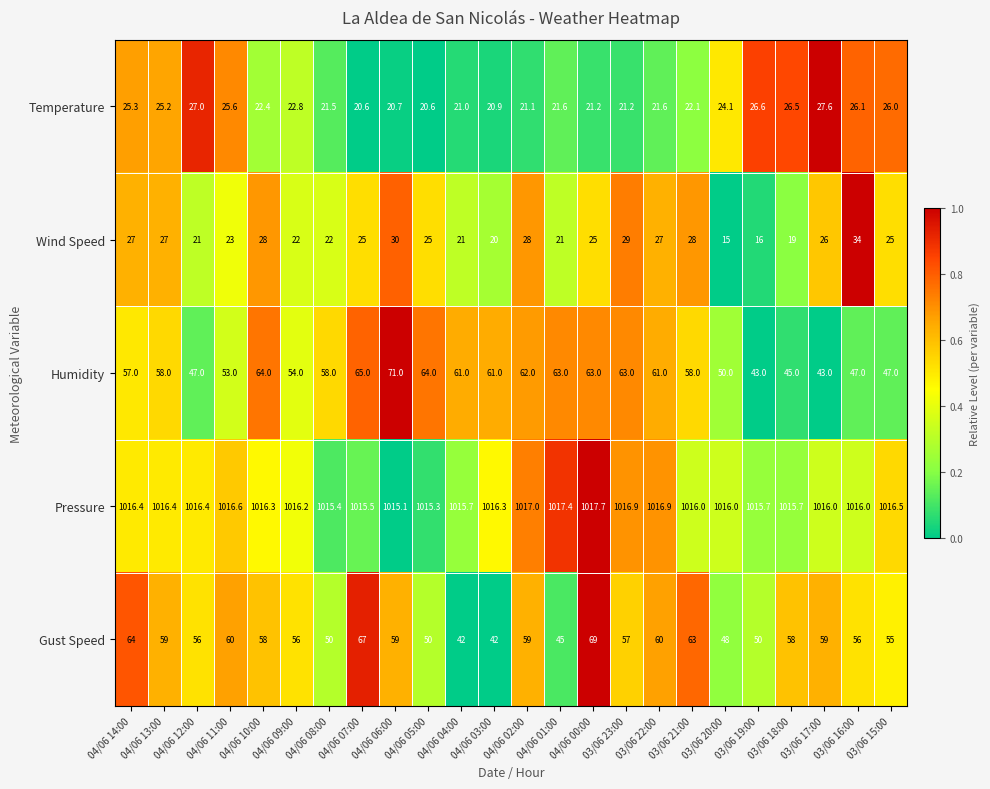

What is the spread (max minus min) of values at 03/06 21:00?

993.9